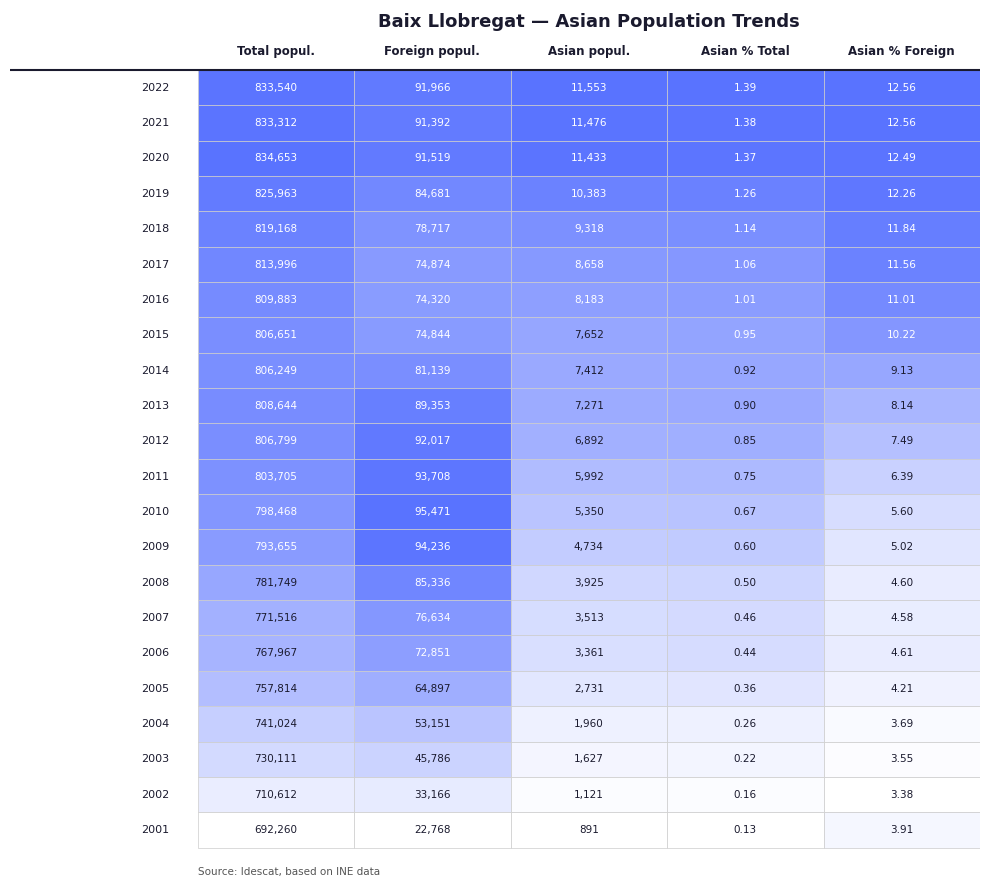

The value of 2015 at 2018 is 10.2. True or false?

True